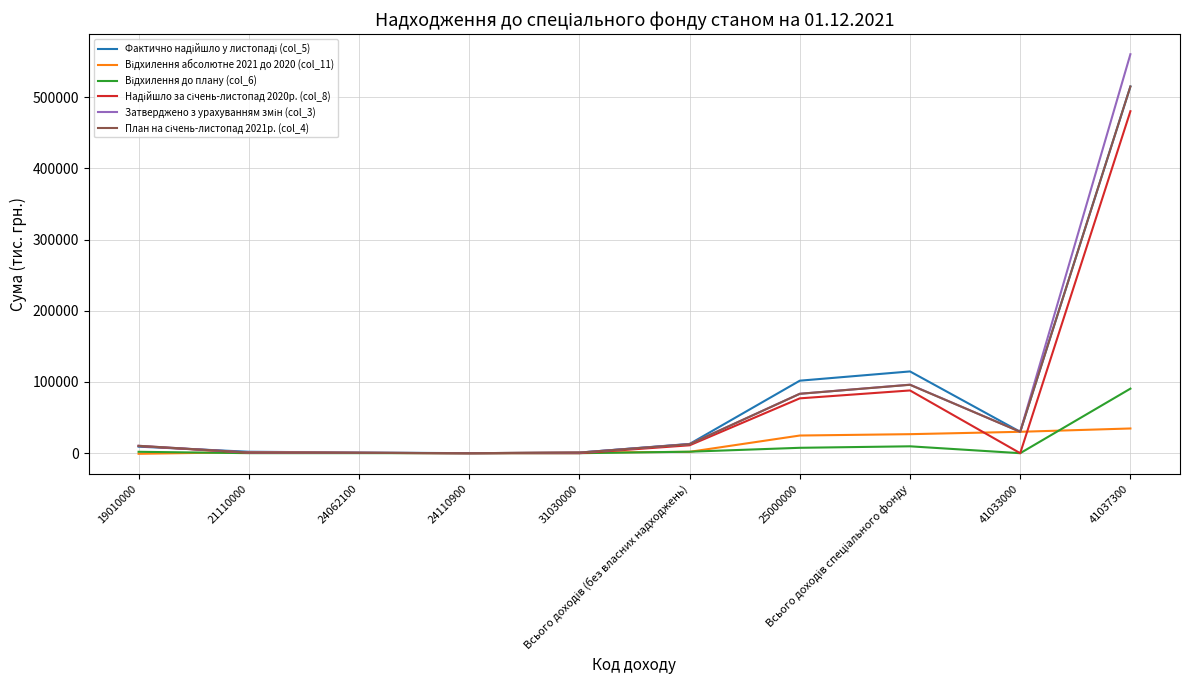

What is the greatest value displayed?

560412.0